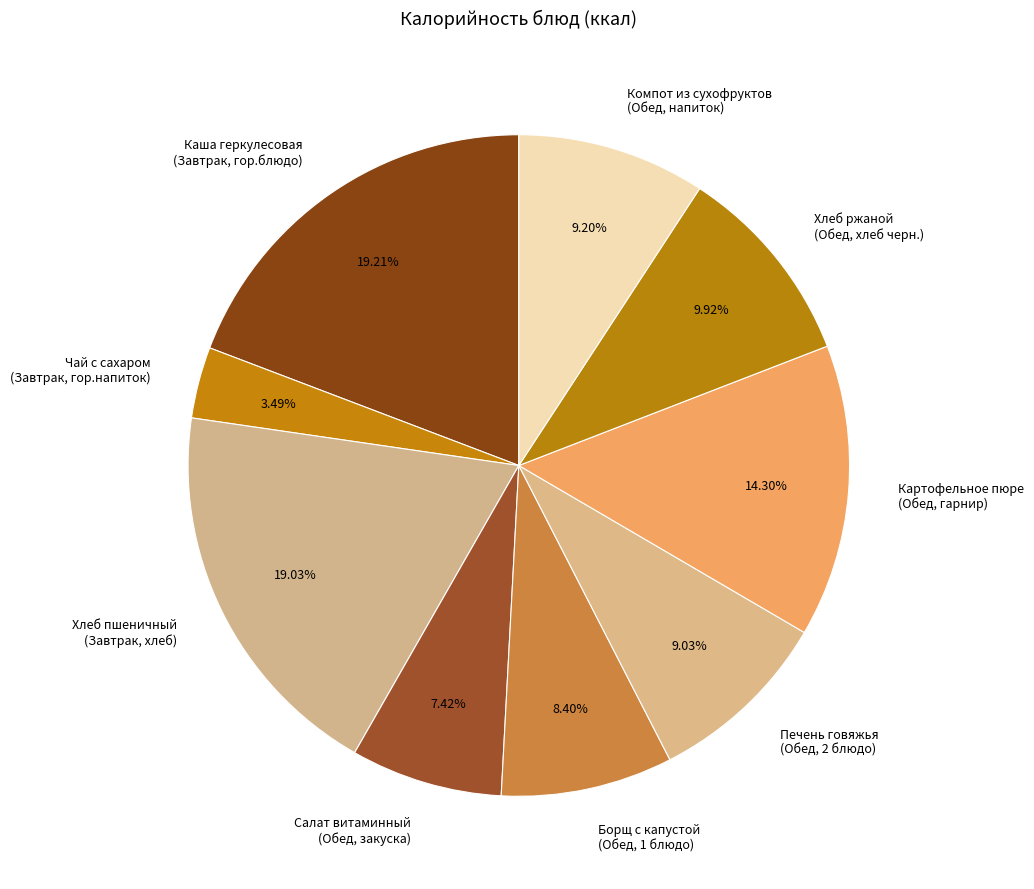

Rank the categories by value from lowest to highest.

Чай с сахаром (Завтрак, гор.напиток), Салат витаминный (Обед, закуска), Борщ с капустой (Обед, 1 блюдо), Печень говяжья (Обед, 2 блюдо), Компот из сухофруктов (Обед, напиток), Хлеб ржаной (Обед, хлеб черн.), Картофельное пюре (Обед, гарнир), Хлеб пшеничный (Завтрак, хлеб), Каша геркулесовая (Завтрак, гор.блюдо)